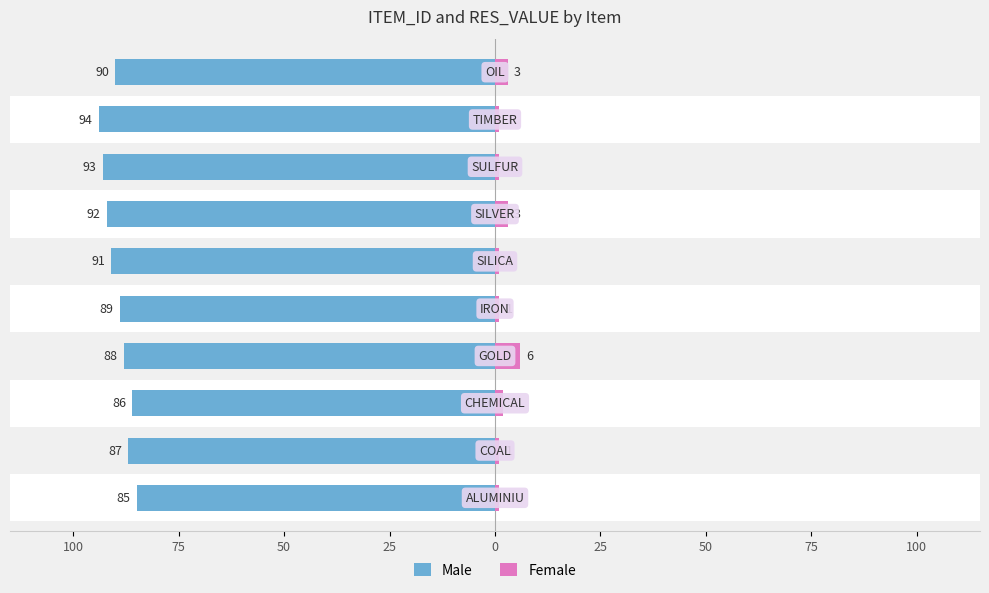

At 0, list the series in order from largest to smallest.

Female, Male